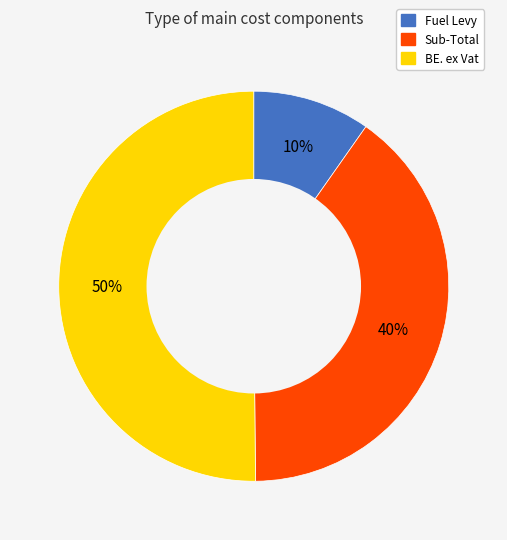

The BE. ex Vat slice represents 50% of the pie. True or false?

True